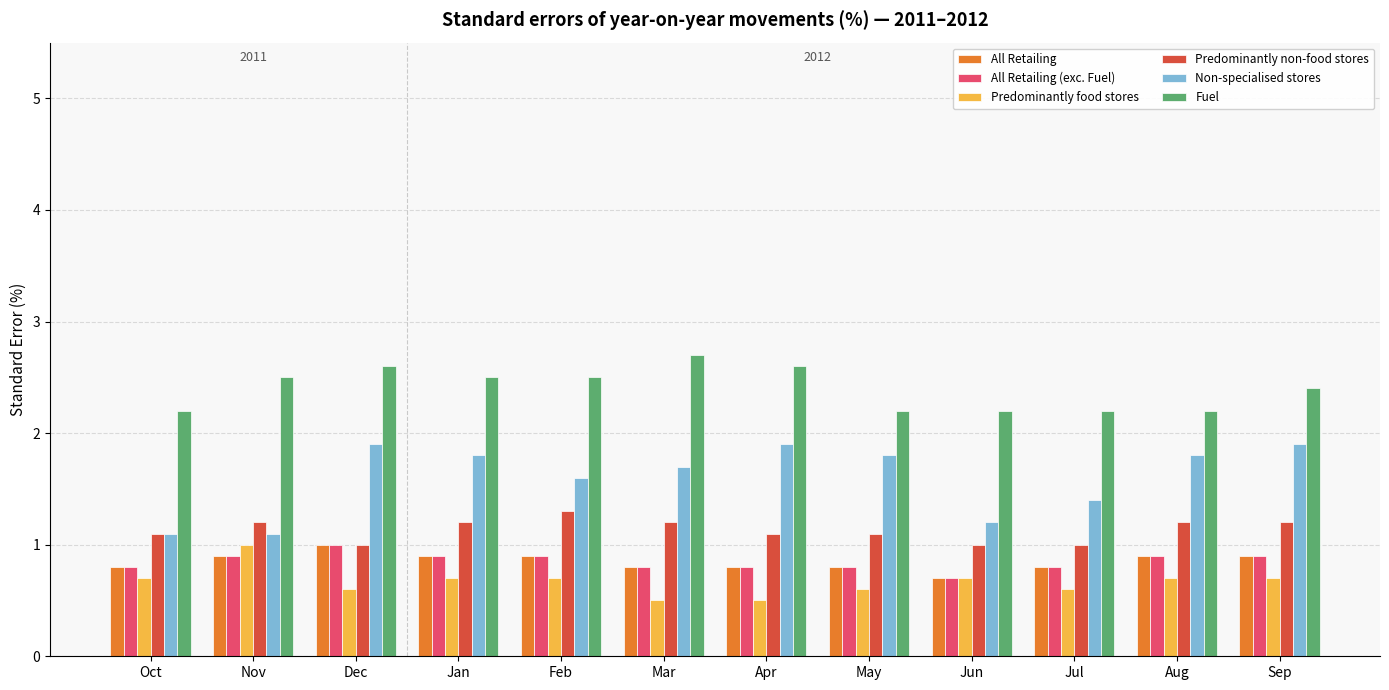

Which category has the highest value across all series?

Mar